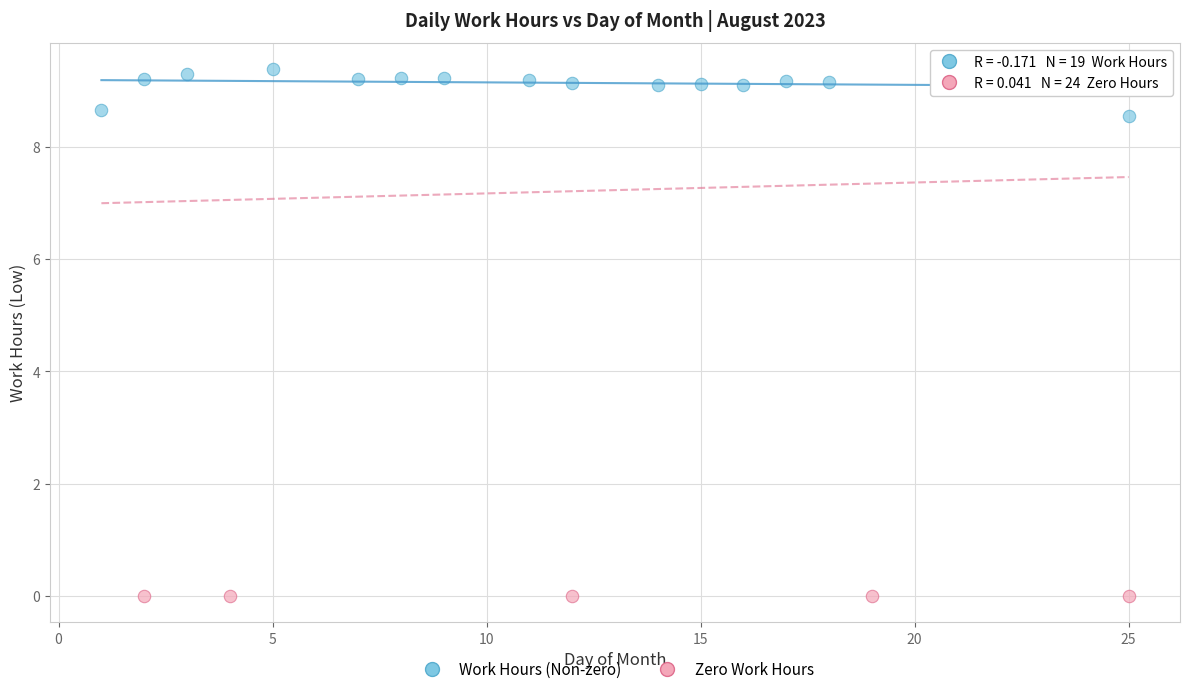

Which series reaches the maximum Y coordinate?

Work Hours (Non-zero)